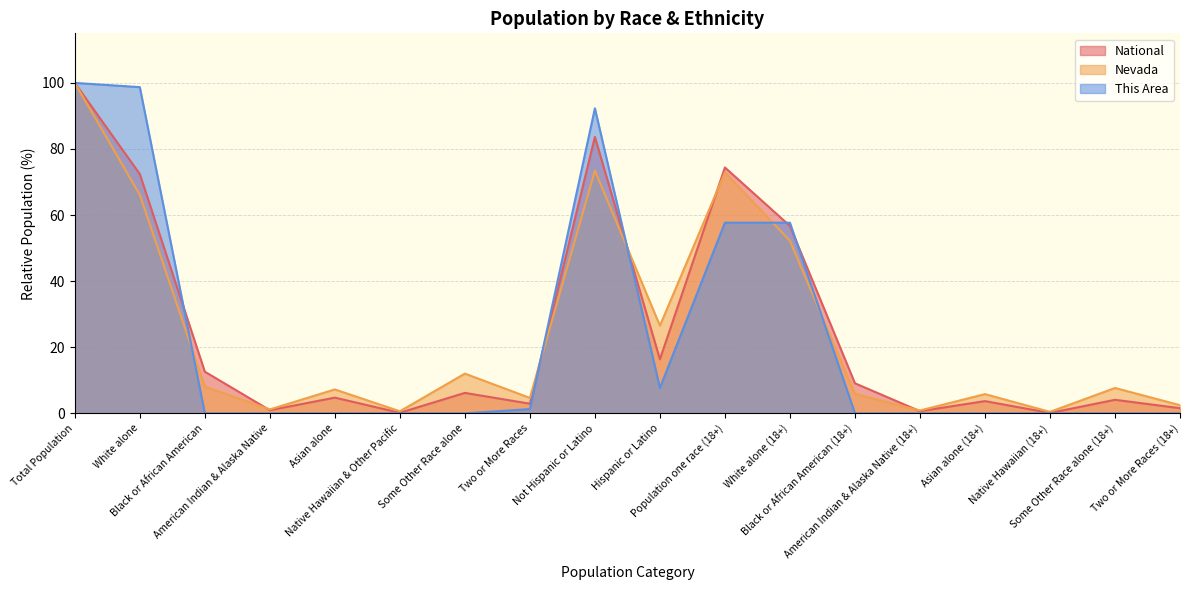

Does the chart have visible grid lines?

Yes